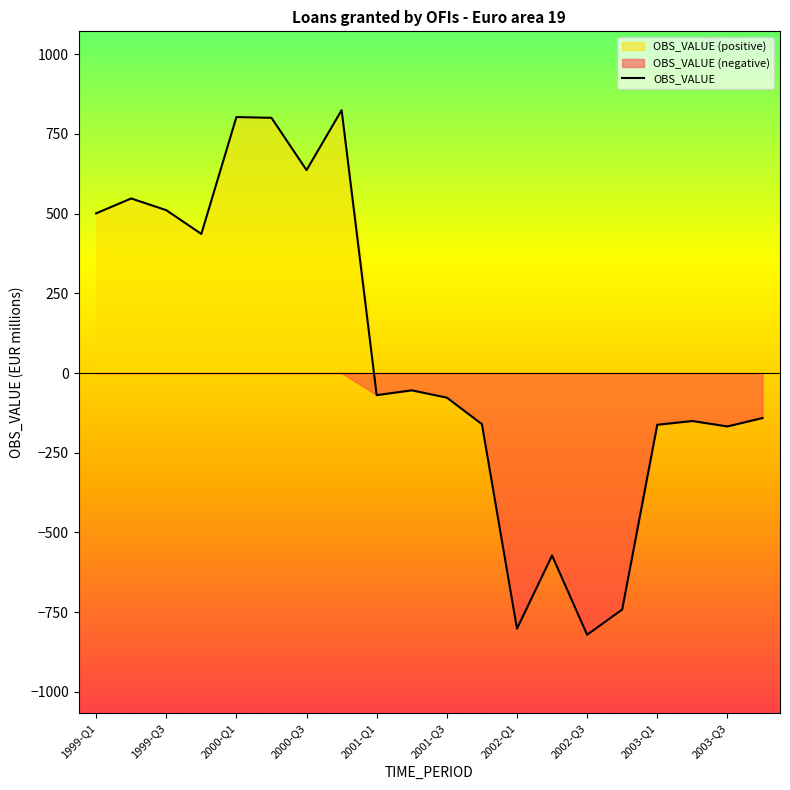

What is the smallest value displayed?

-821.1